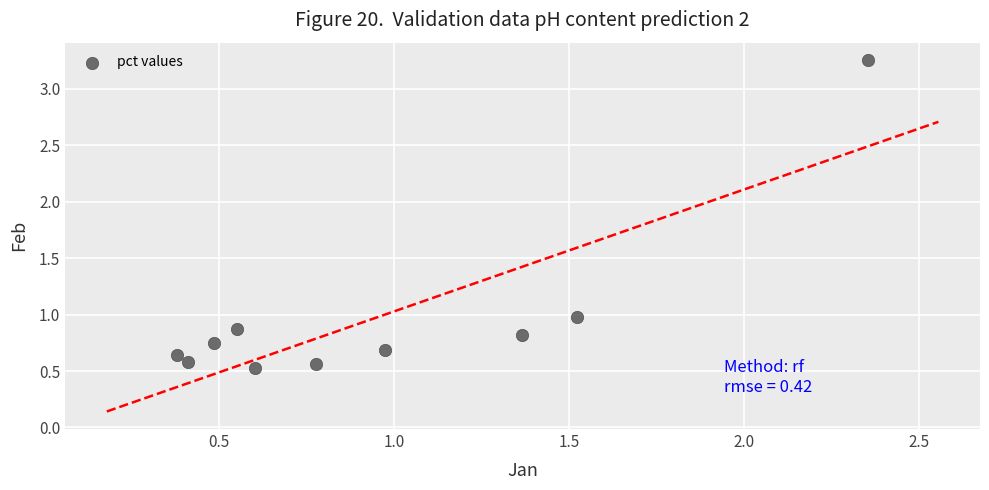

What is the range of X values (max minus min)?

2.0